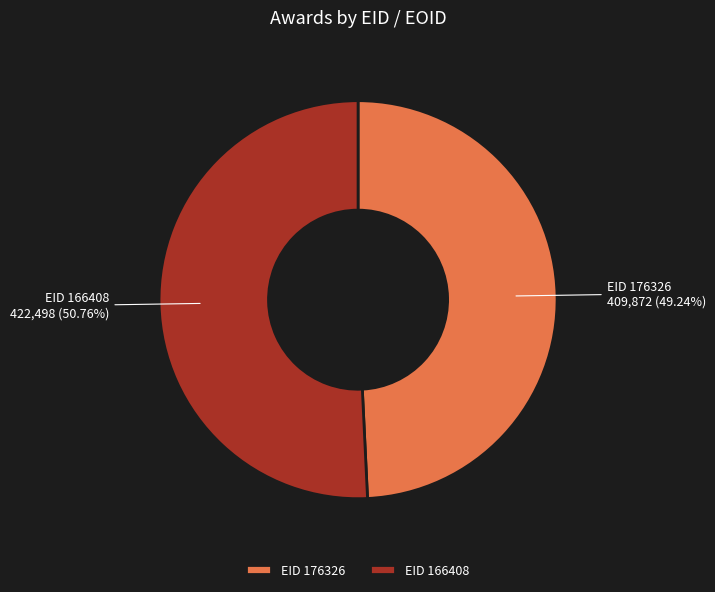

To the nearest percent, what is the average slice percentage?

50%